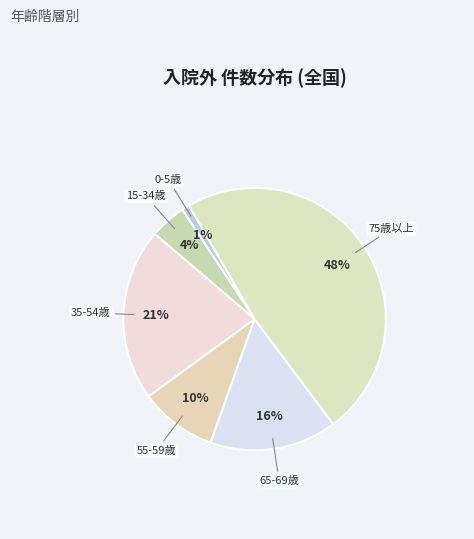

Which slice is the smallest?

０－５歳